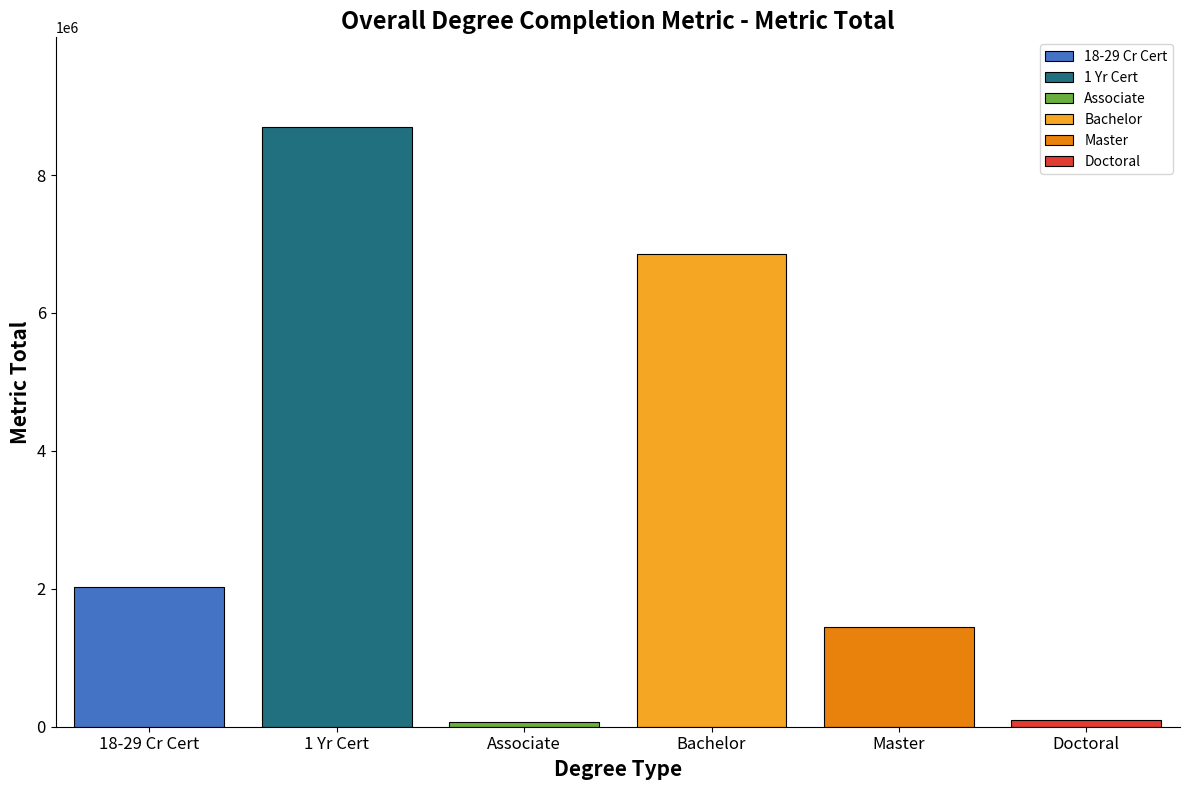

What is the label of the 3rd bar from the left?

Associate